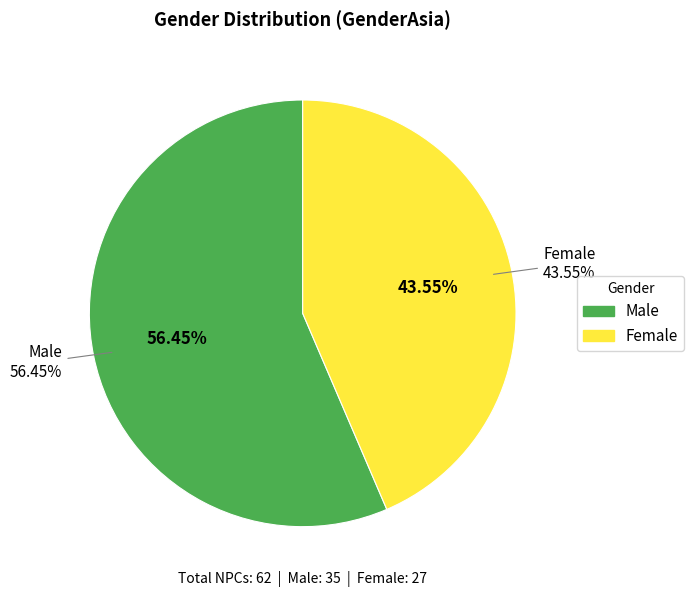

To the nearest percent, what is the difference between the largest and smallest slice percentages?

13%